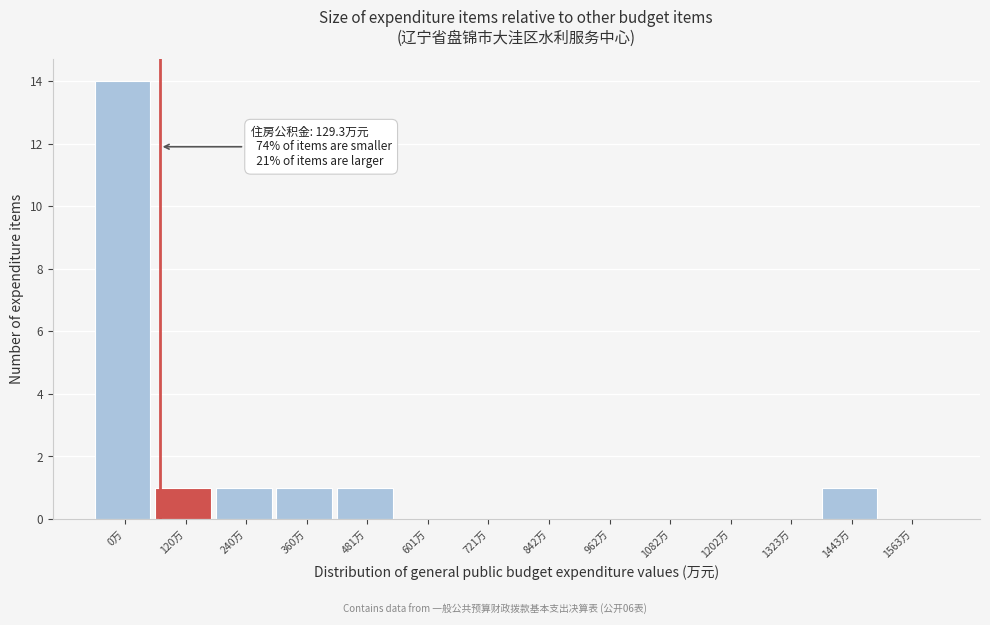

Reading left to right, list all the values displayed in this chart.

0万=14	120万=1	240万=1	360万=1	481万=1	601万=0	721万=0	842万=0	962万=0	1082万=0	1202万=0	1323万=0	1443万=1	1563万=0